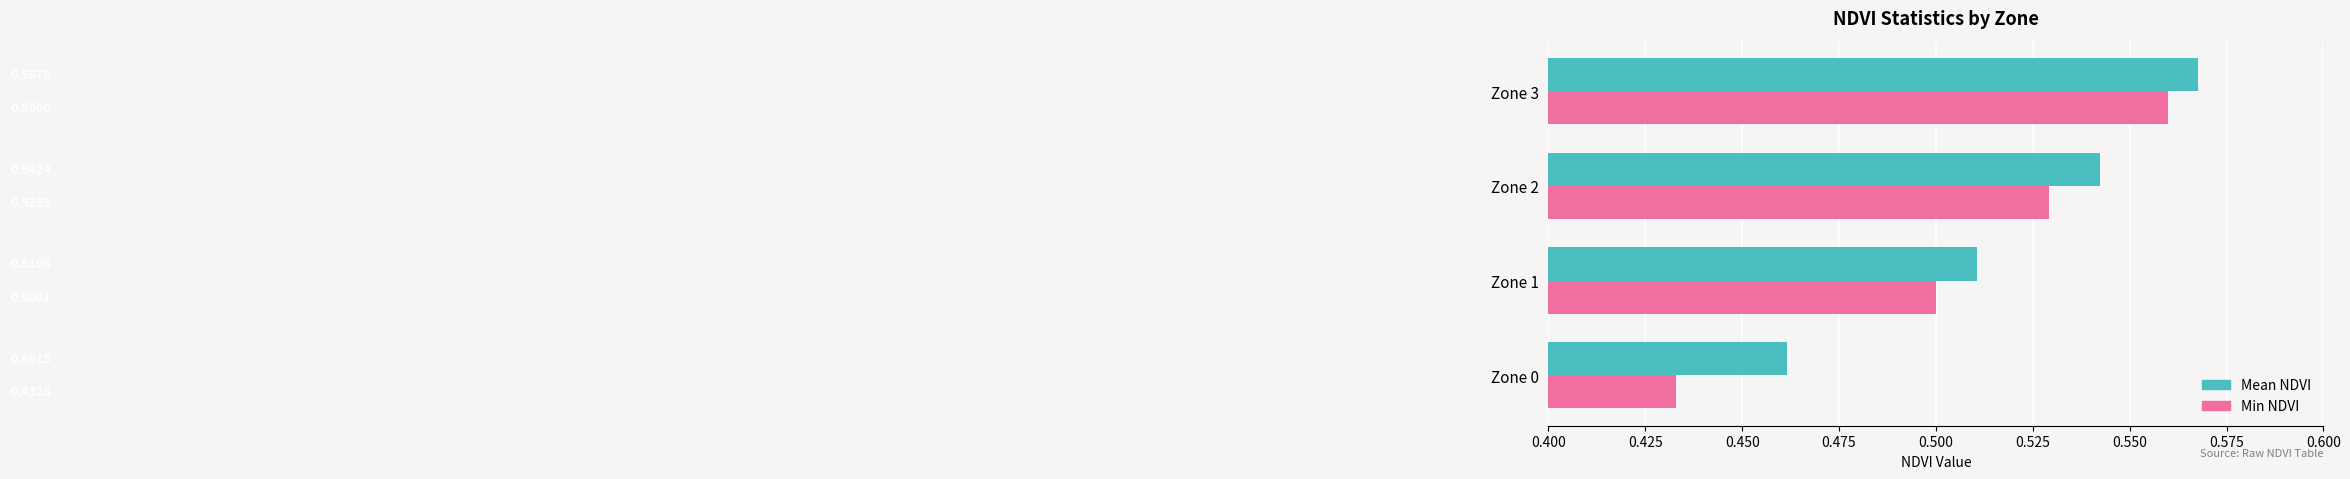

Which series has the largest total across all categories?

Mean NDVI